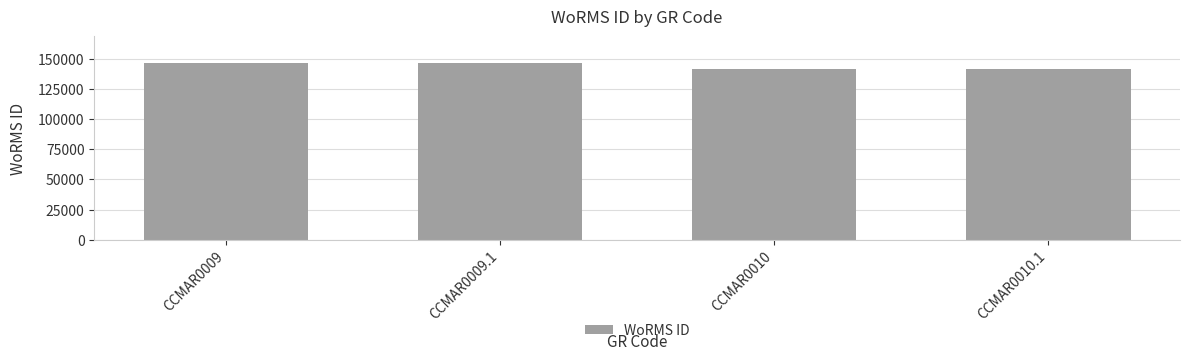

What is the average value?

144404